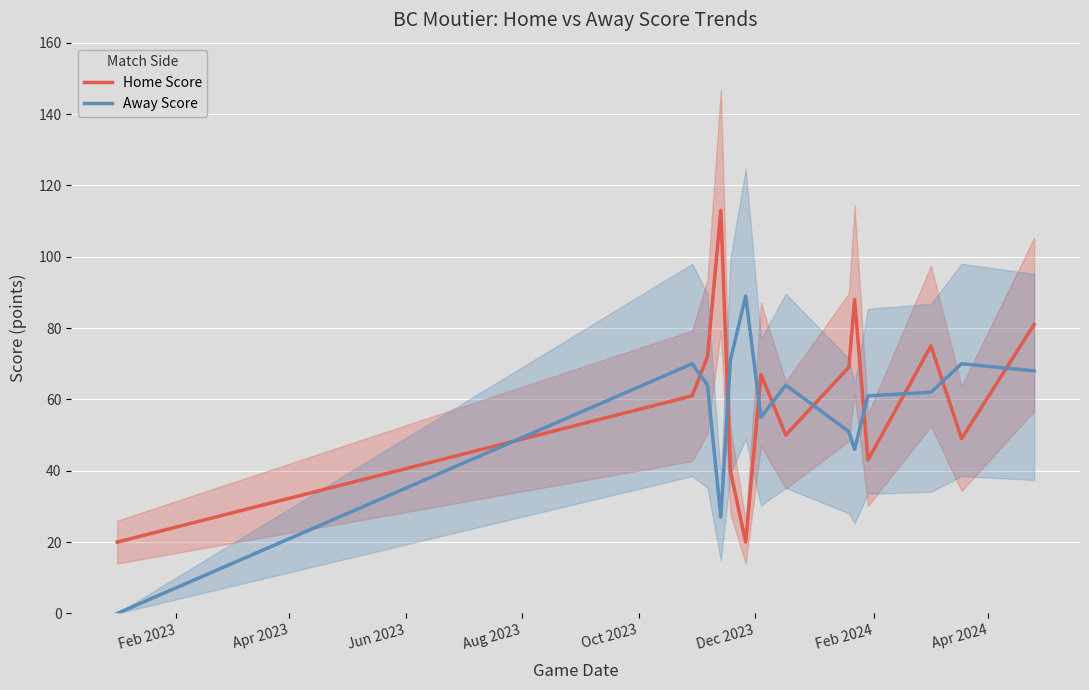

What is the highest value of the Home Score series?

113